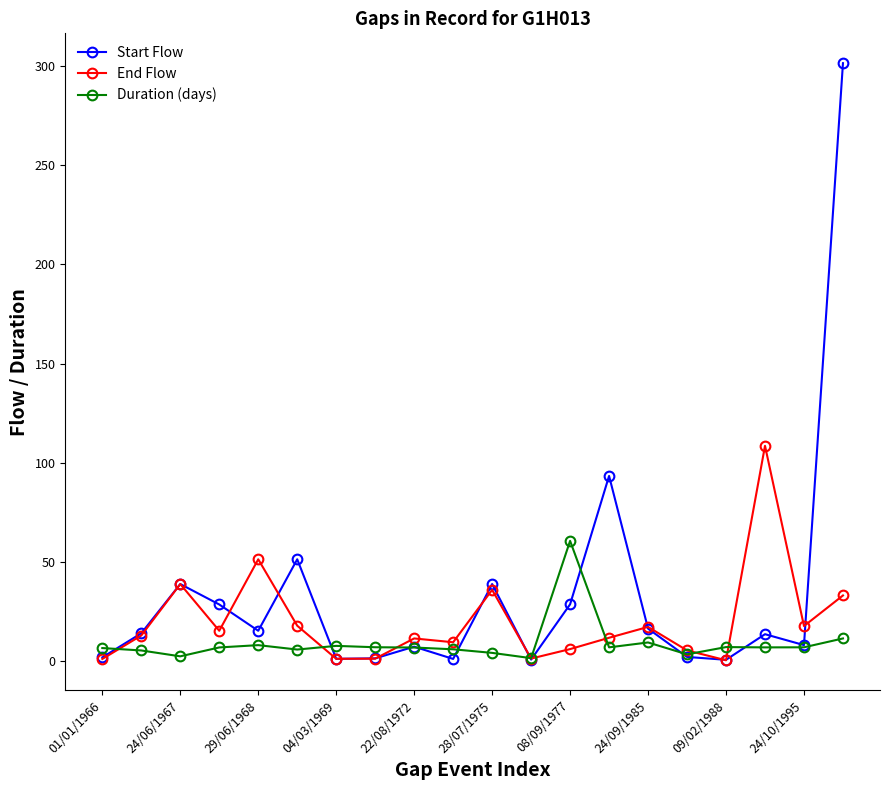

What is the sum of all End Flow values?

399.3